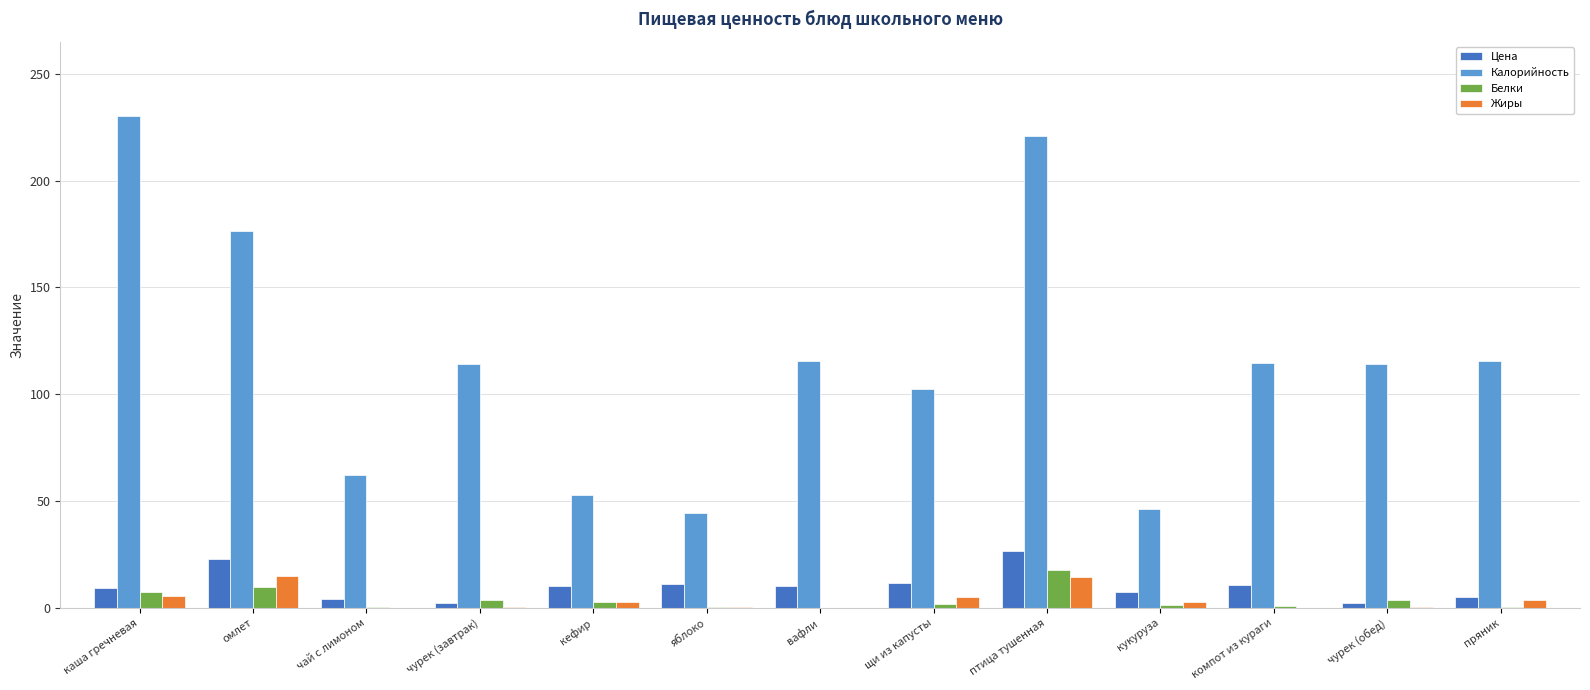

What value does the Жиры series have at каша гречневая?

5.6